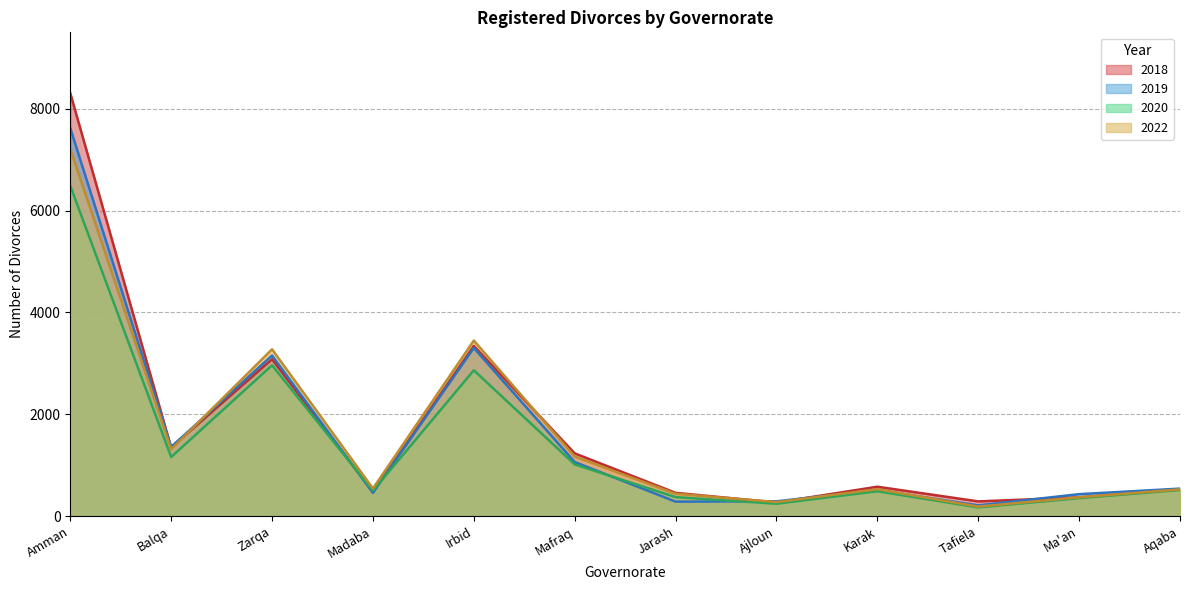

At which category is the sum across all series the highest?

Amman